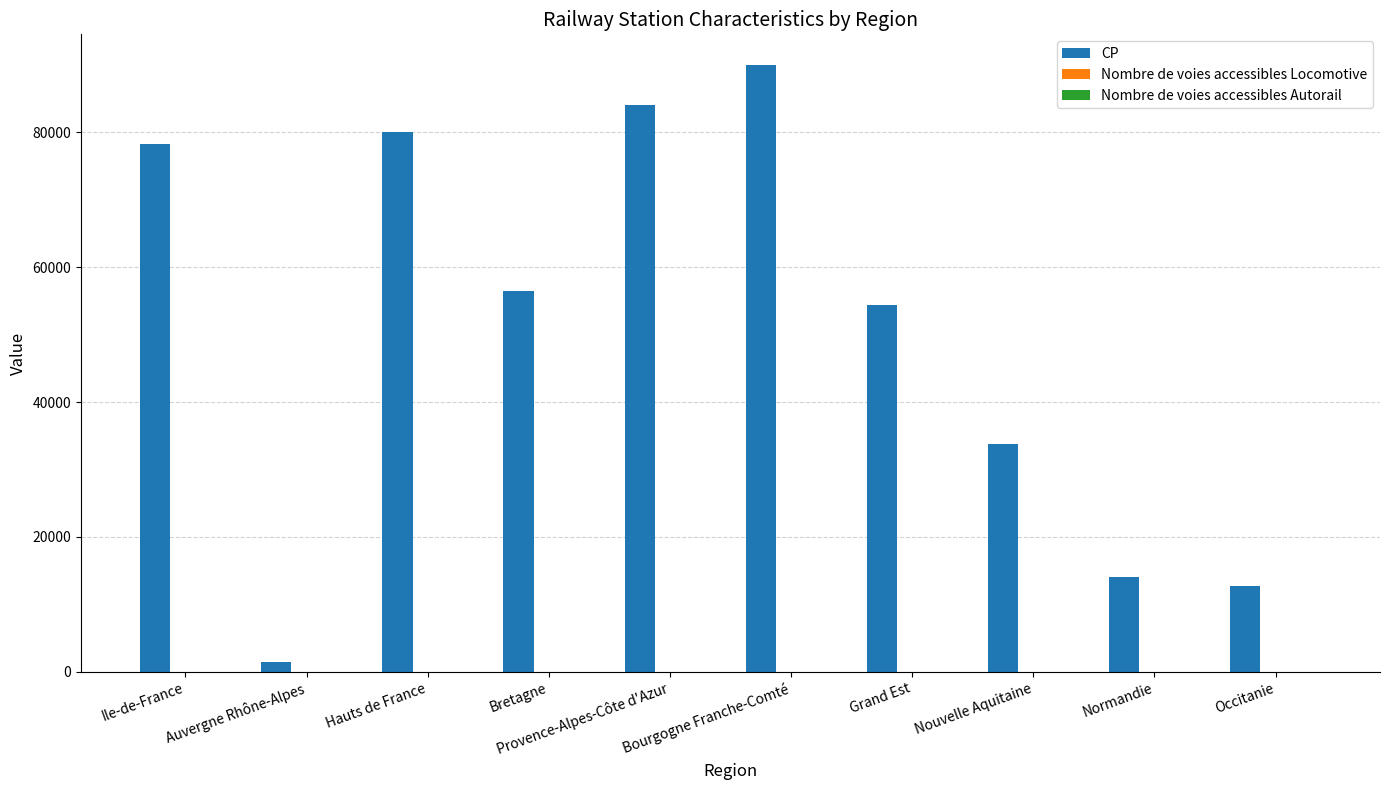

Does the chart contain stacked bars?

No